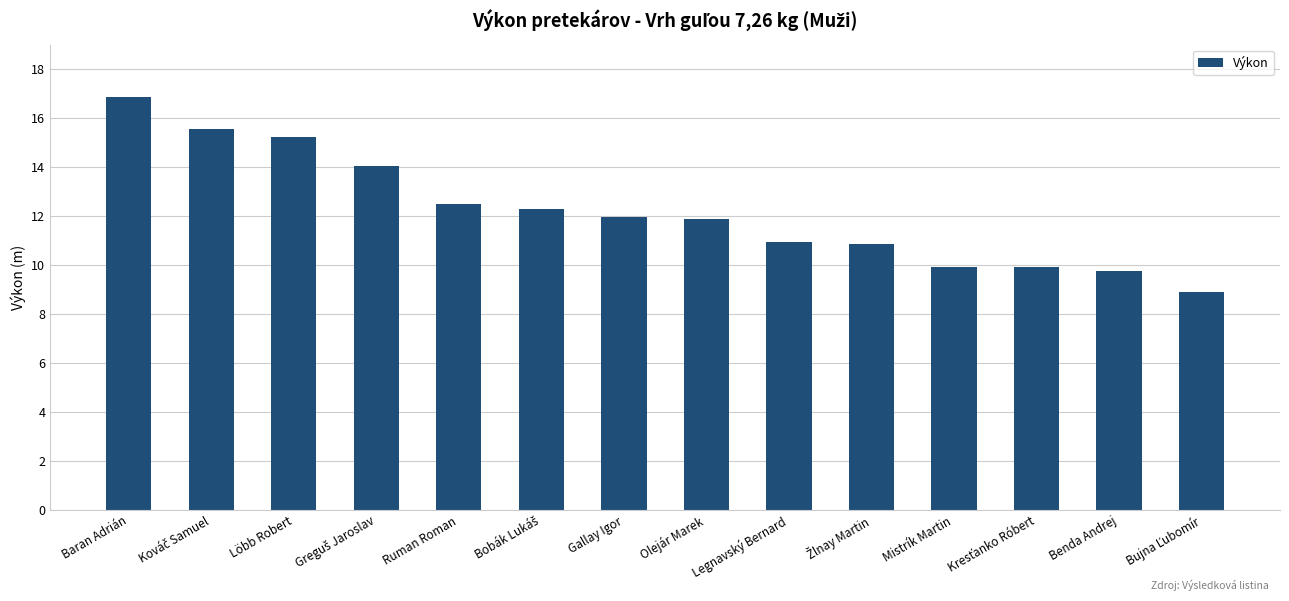

What is the greatest value displayed?

16.9